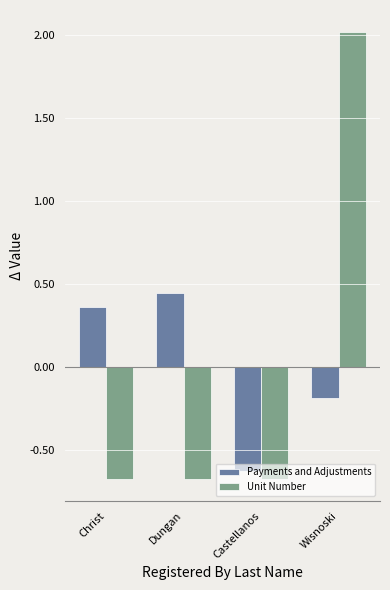

What are all the series names shown in the legend?

Payments and Adjustments, Unit Number